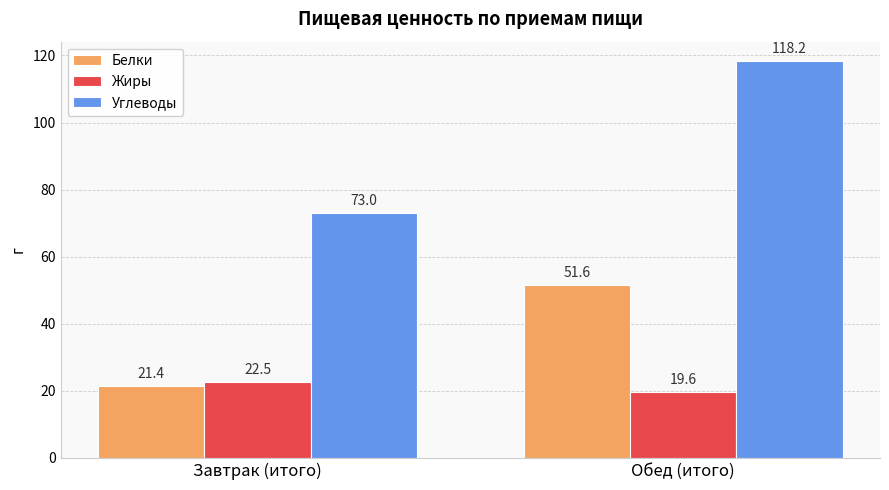

List the series in order of their peak value, lowest first.

Жиры, Белки, Углеводы